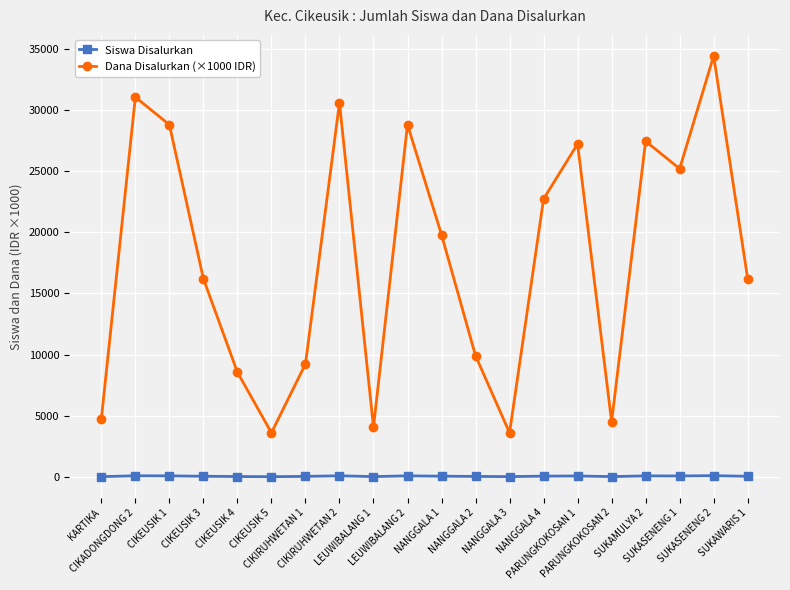

What is the difference between the maximum and minimum values in the Dana Disalurkan (×1000 IDR) series?

30825